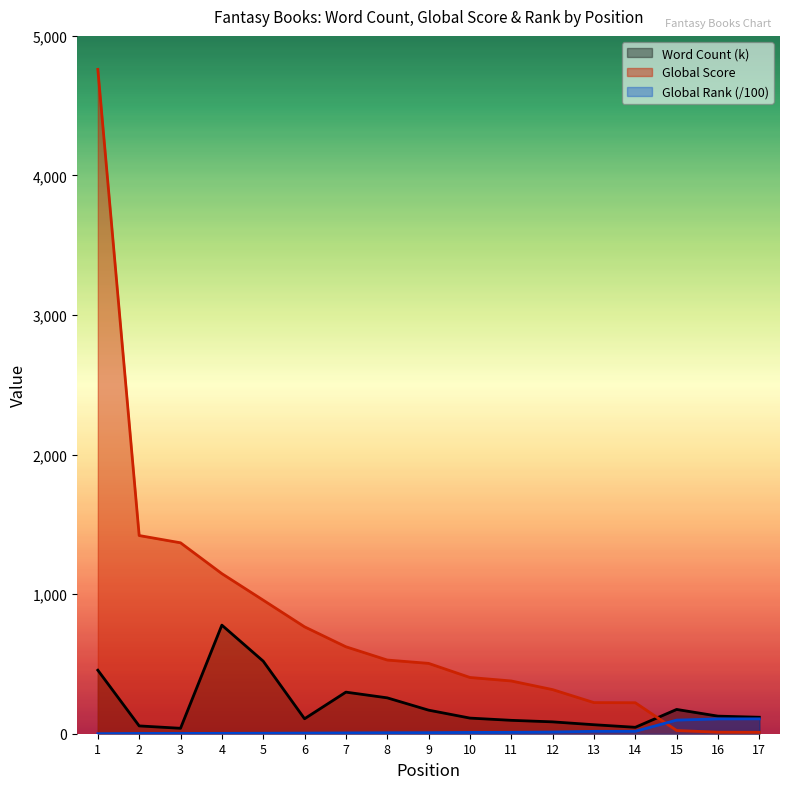

Which category has the lowest value across all series?

1